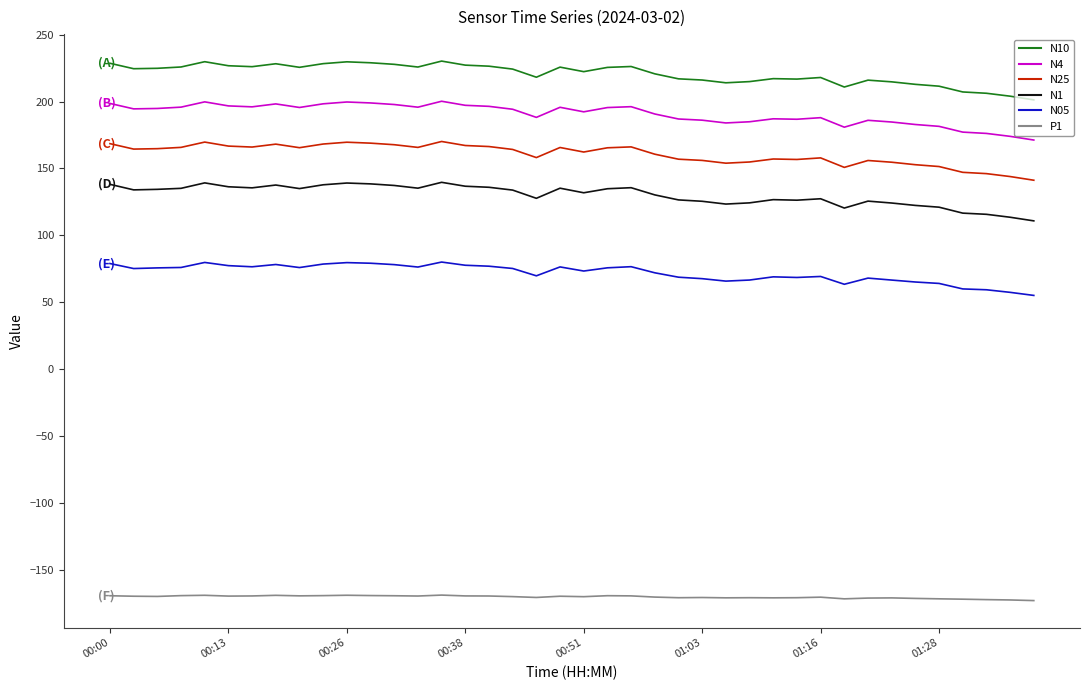

What is the maximum value shown in the chart?

230.2